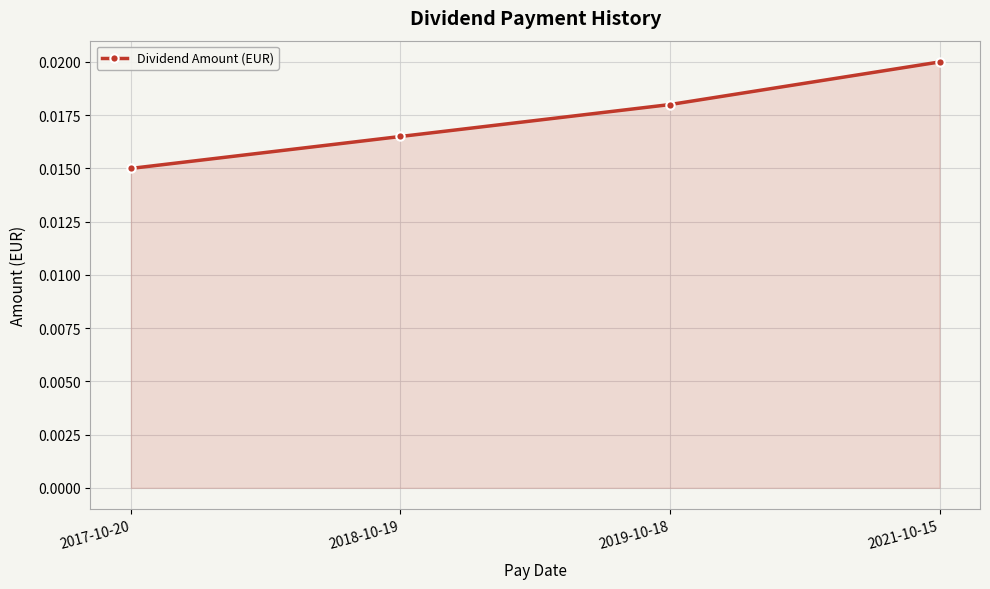

What is the sum of all values?

0.1